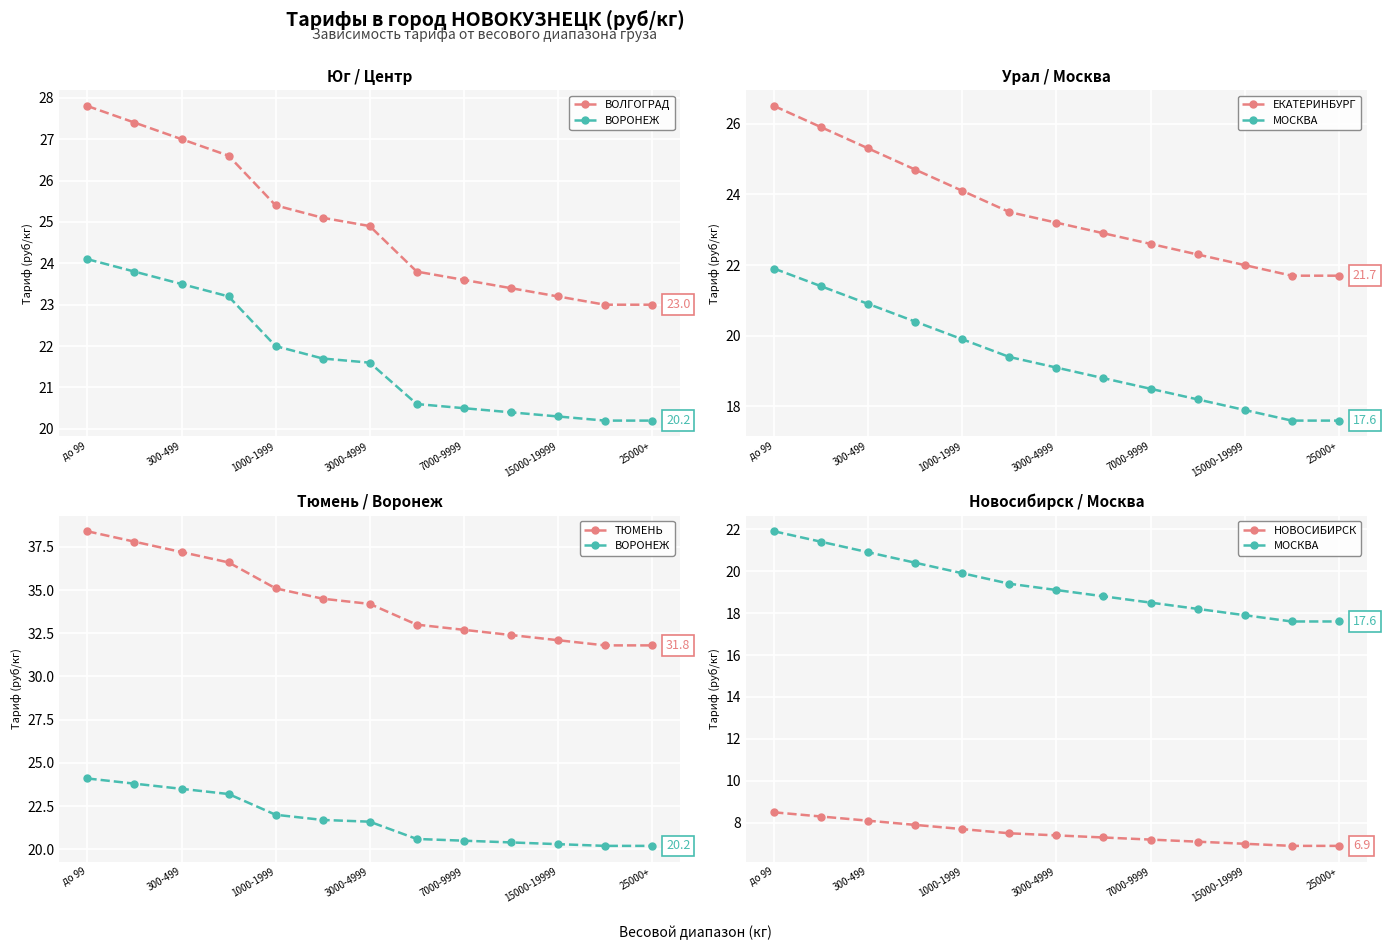

The ЕКАТЕРИНБУРГ series shows 8.6 at 7000-9999. True or false?

False